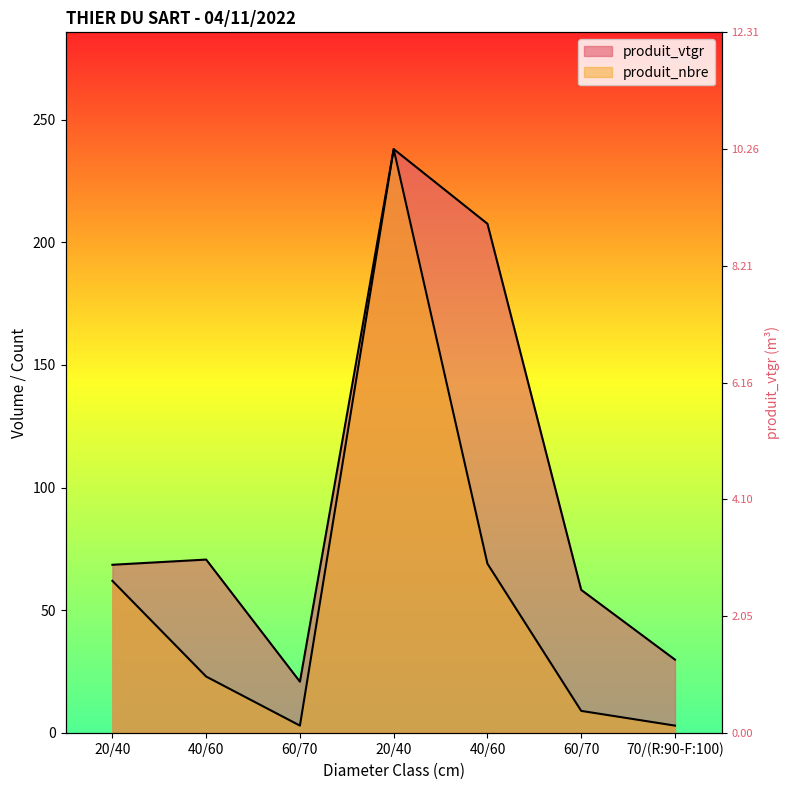

At which label does produit_vtgr first exceed 68?

20/40